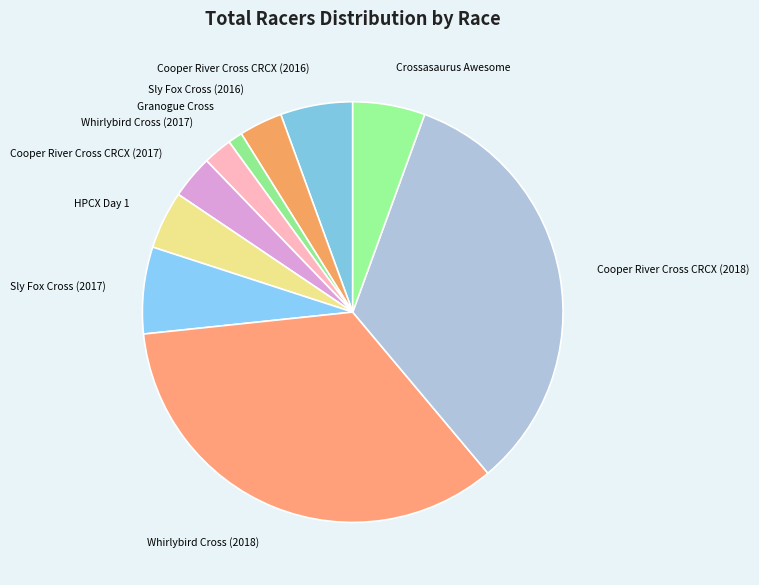

What is the smallest slice in the pie chart?

Granogue Cross